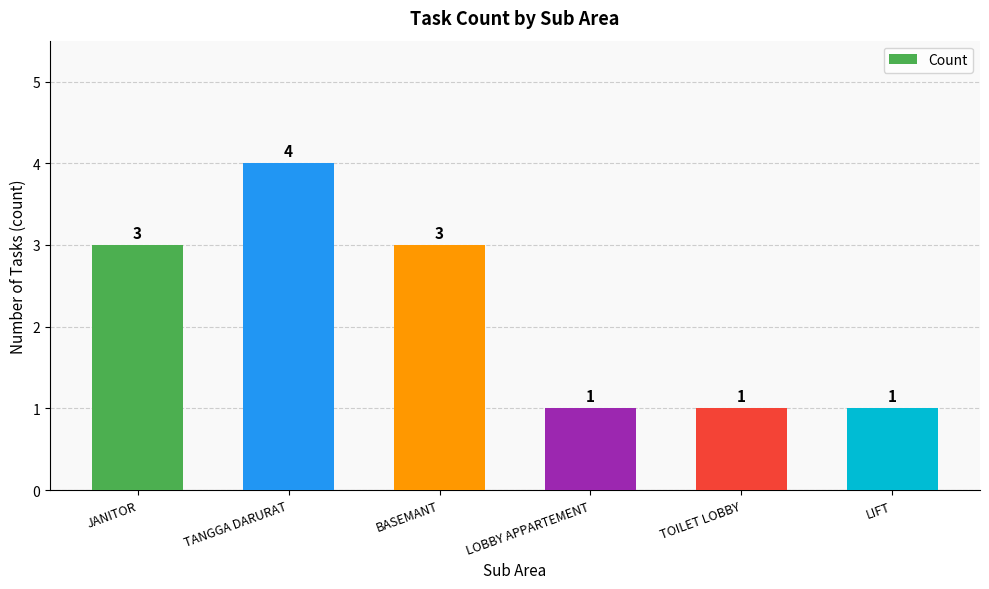

Read the value at LIFT.

1